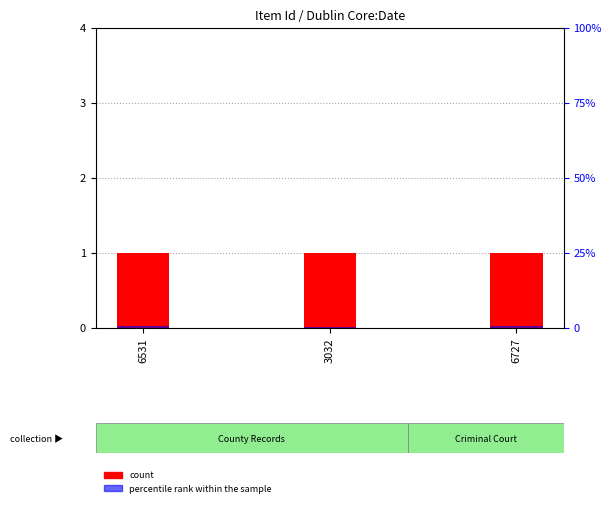

What is the value of the percentile rank within the sample bar at the 1st from the left?

0.5